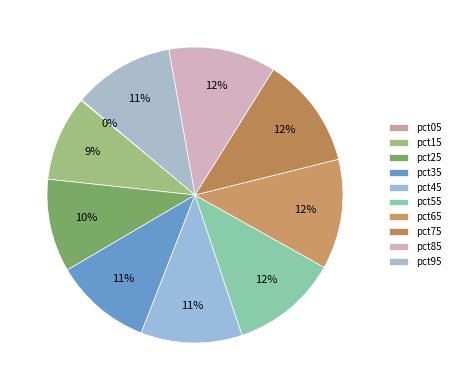

Is there a majority slice in this chart?

No